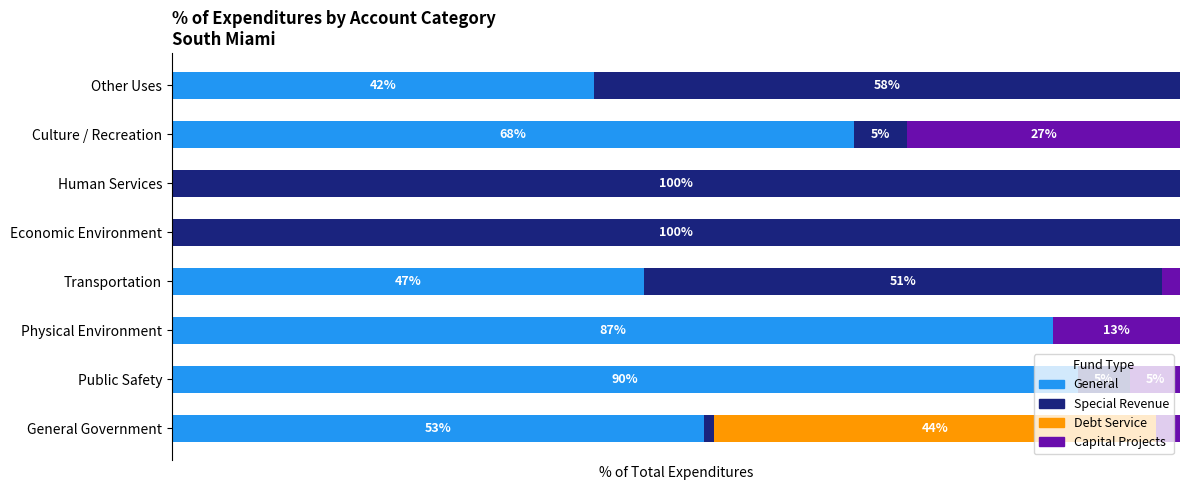

Which category has the highest value in the General series?

Public Safety